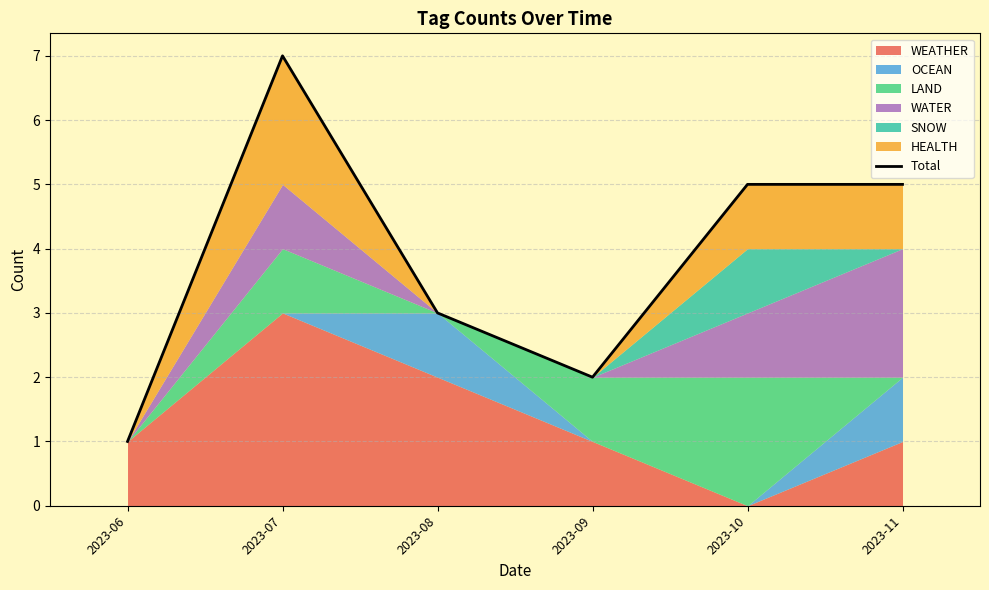

The value at 2023-08 is 3. True or false?

True